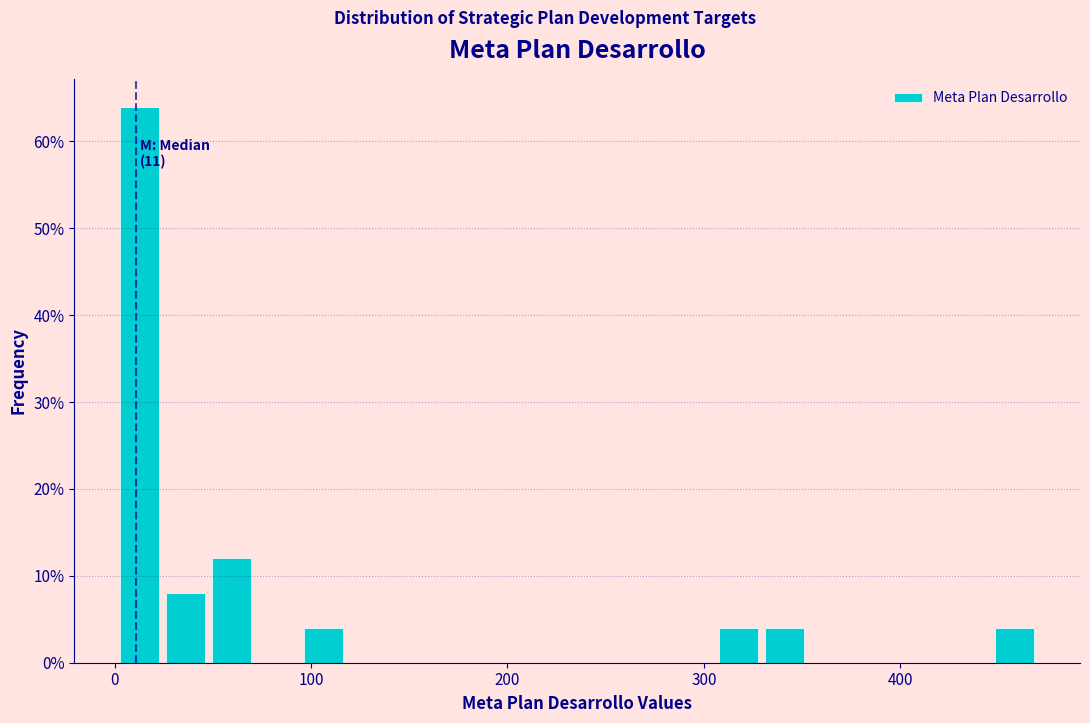

Around what value on the x-axis is the tallest bar? Give the approximate position of its centre, as read against the axis.

10